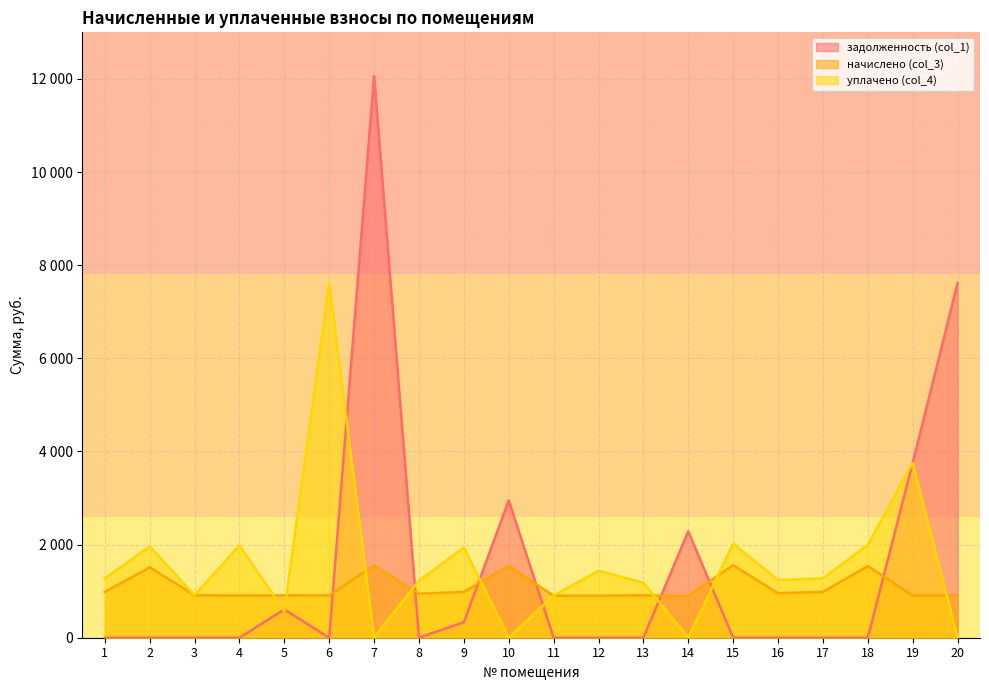

At which label does уплачено (col_4) reach its minimum?

7